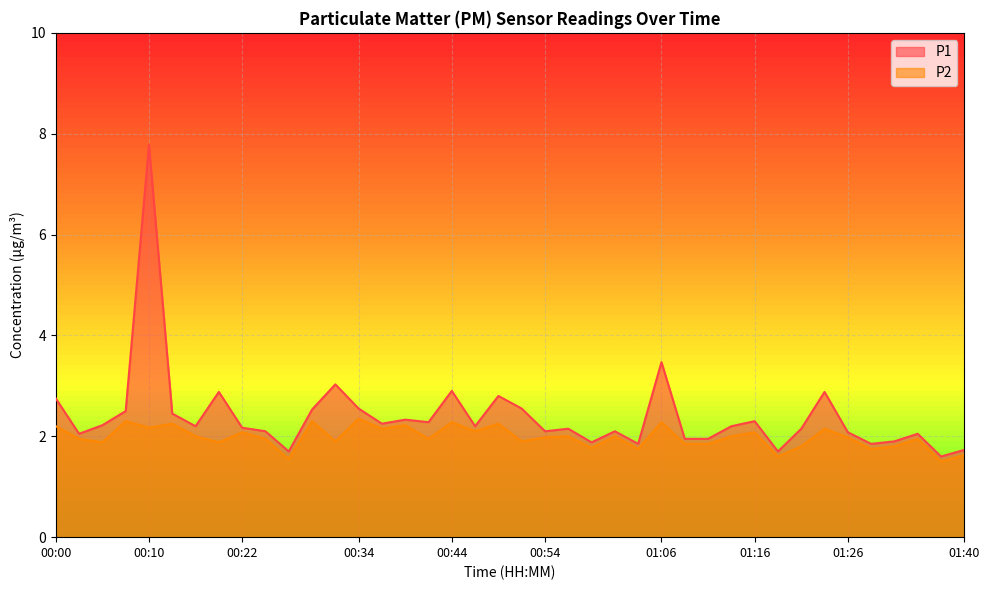

What is the value of the P2 point at the 13th from the left?

1.9